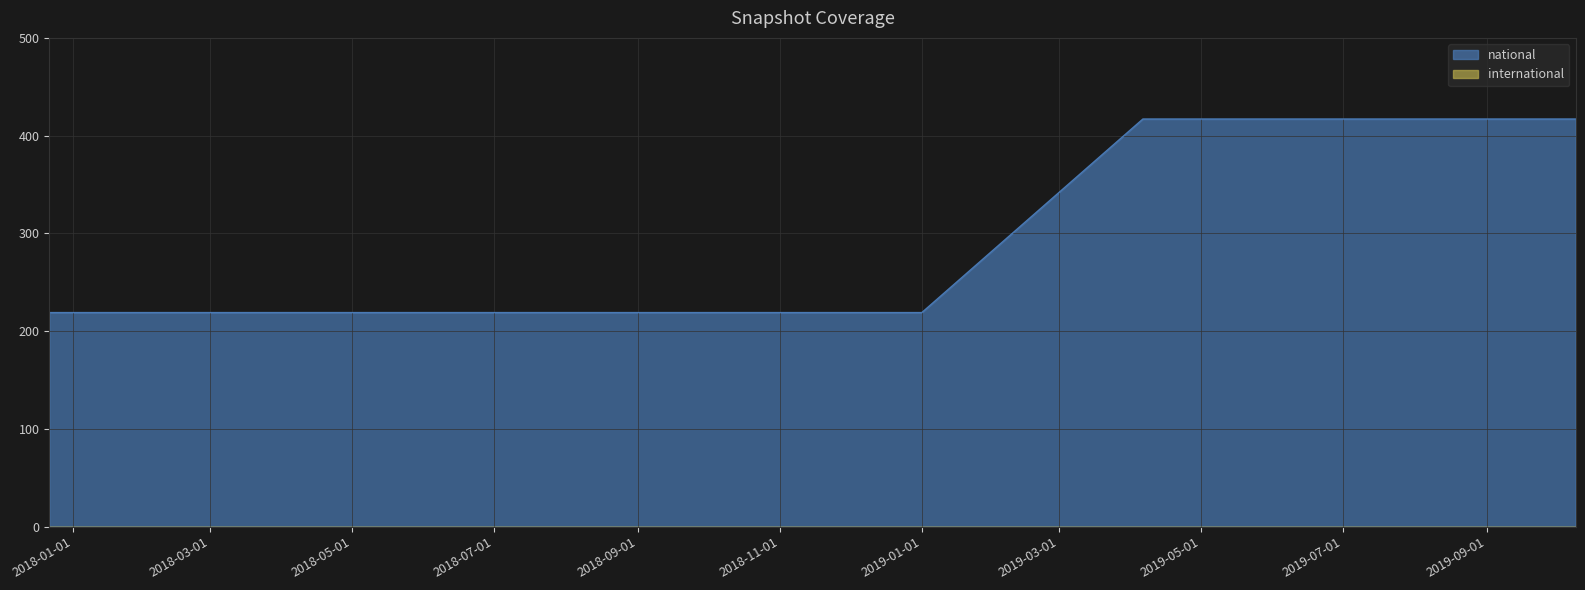

The national series shows 625 at 2019-04-06. True or false?

False